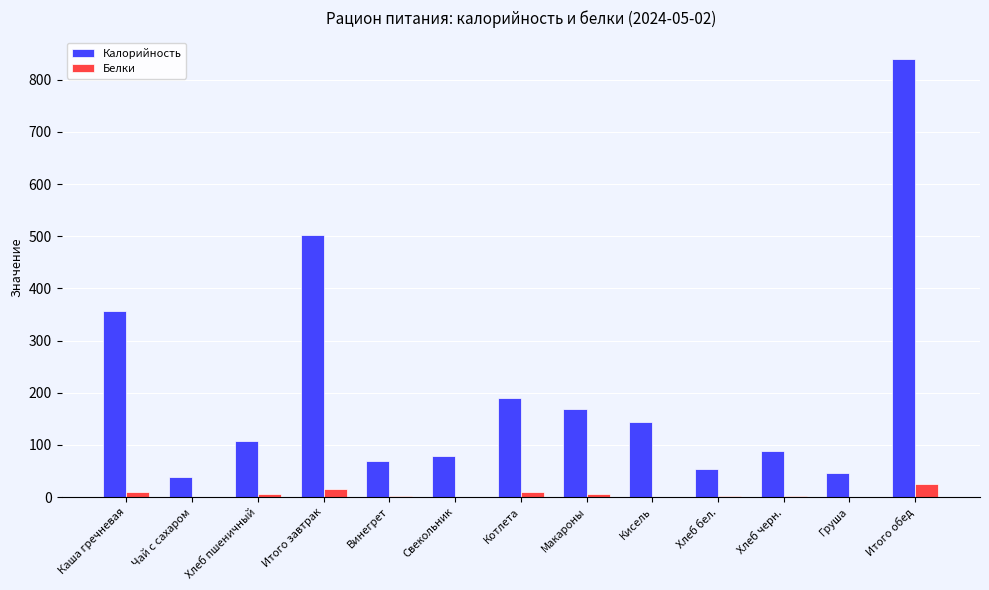

The Белки series shows 3.0 at Хлеб бел.. True or false?

True